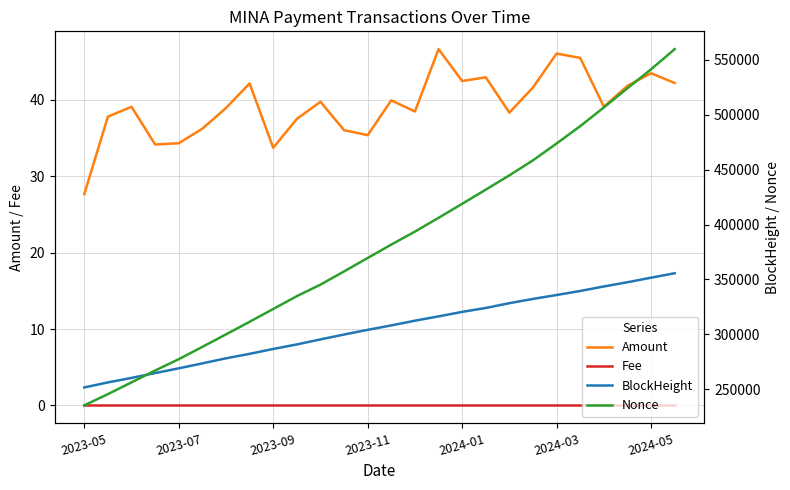

Which series changed the most between 2023-05 and 7?

Nonce